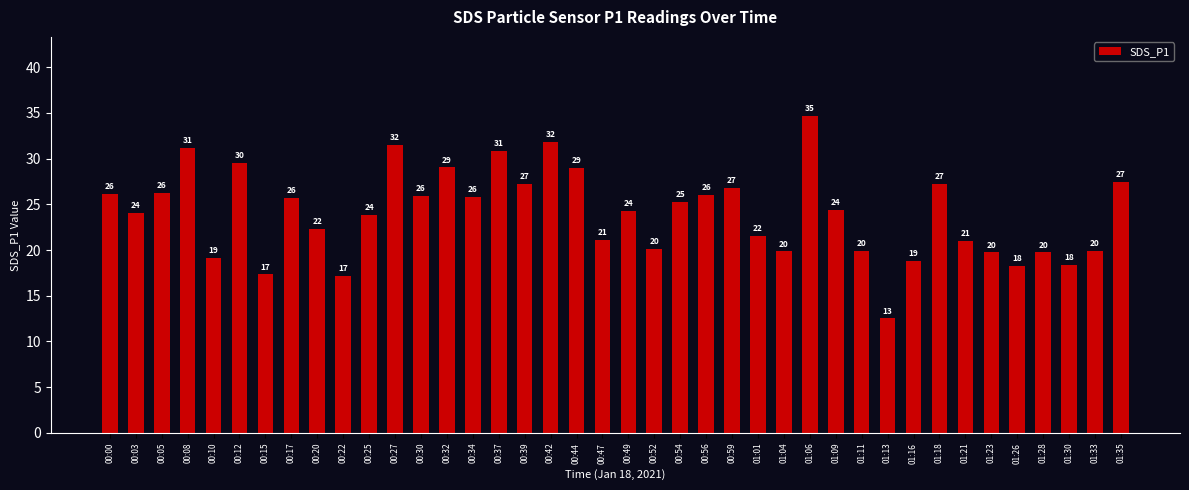

What is the label of the 2nd bar from the right?

01:33